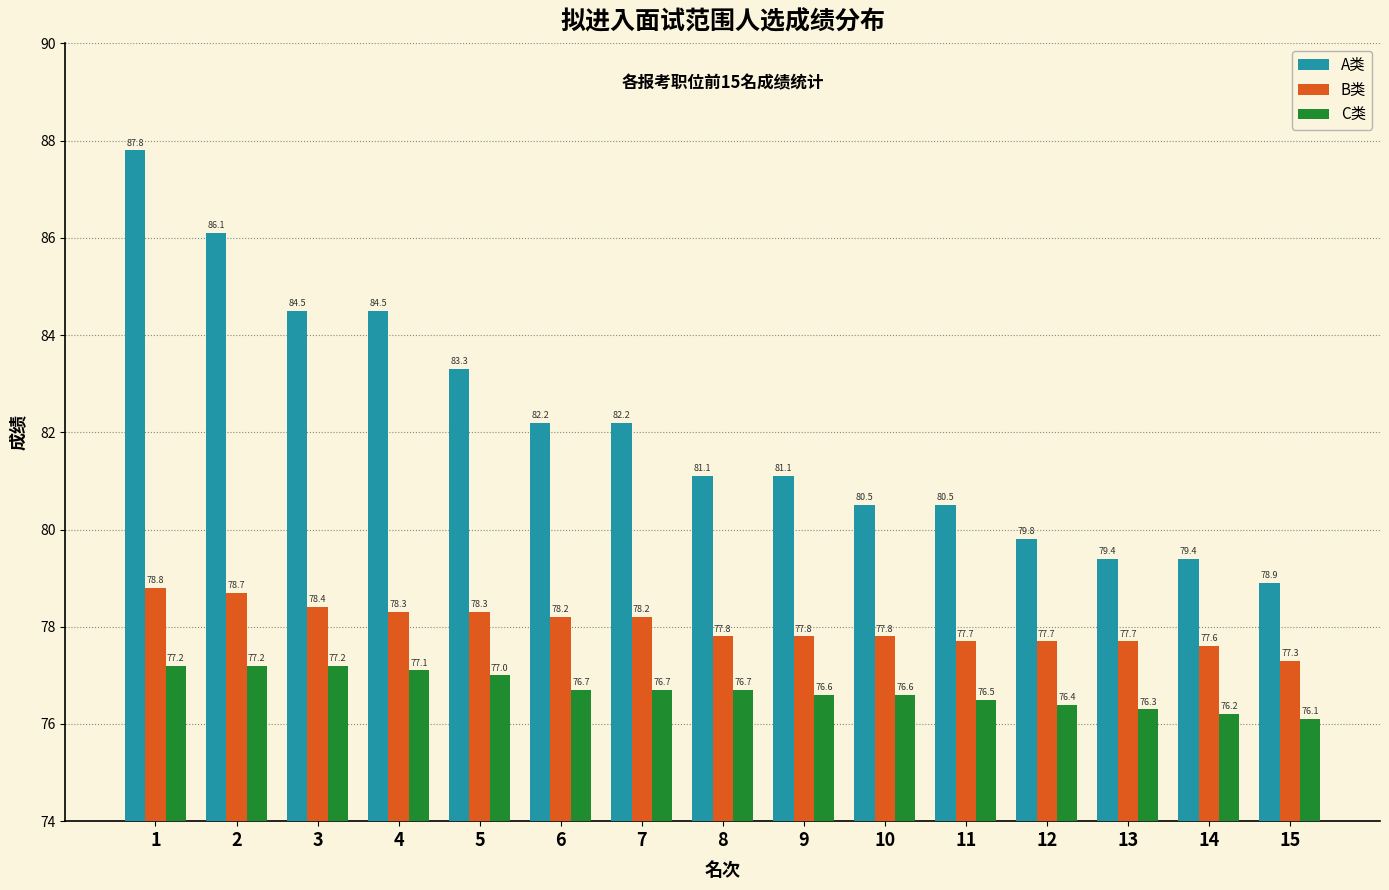

Between 3 and 6, which series saw the biggest shift?

A类